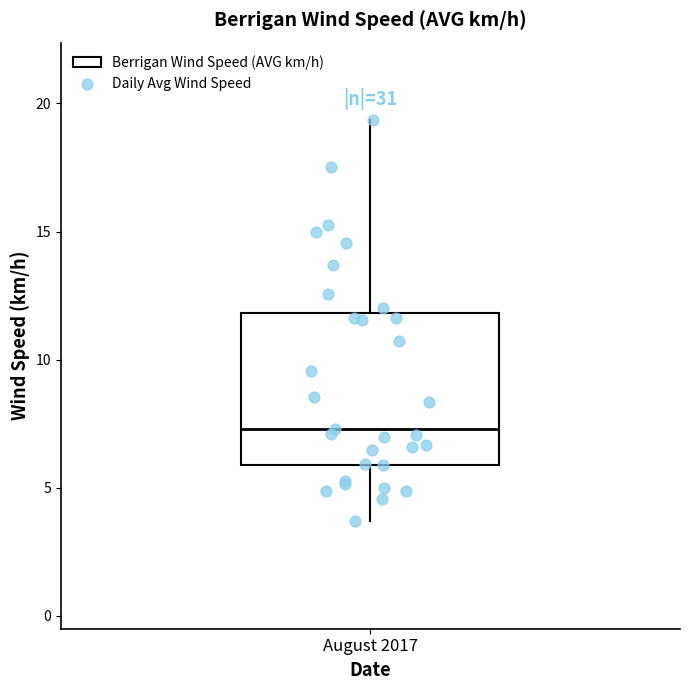

Read this box plot against the y-axis: the position of the median line, the range covered by the box, and the ends of both whiskers. The values are not printed on the chart, so give them approximately, as read against the axis.

median 7.5, box 6.0 to 12.0, whiskers 3.5 to 19.5